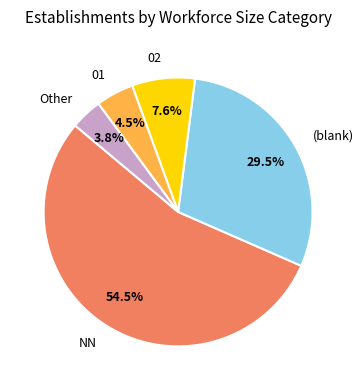

Which slice represents more than half of the pie?

NN